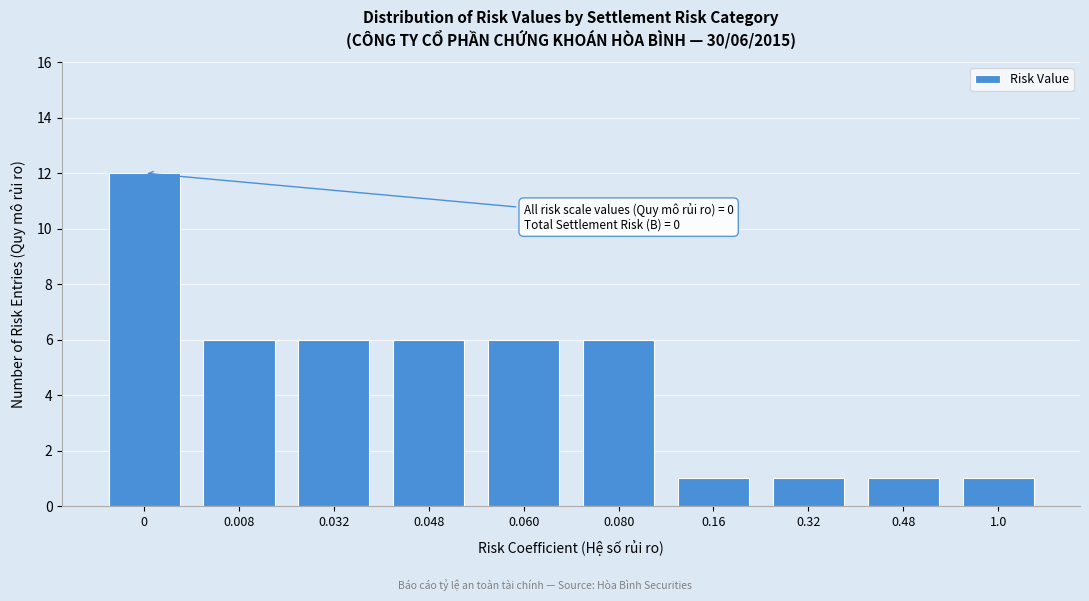

Reading left to right, what are all the values shown in this chart?

12	6	6	6	6	6	1	1	1	1